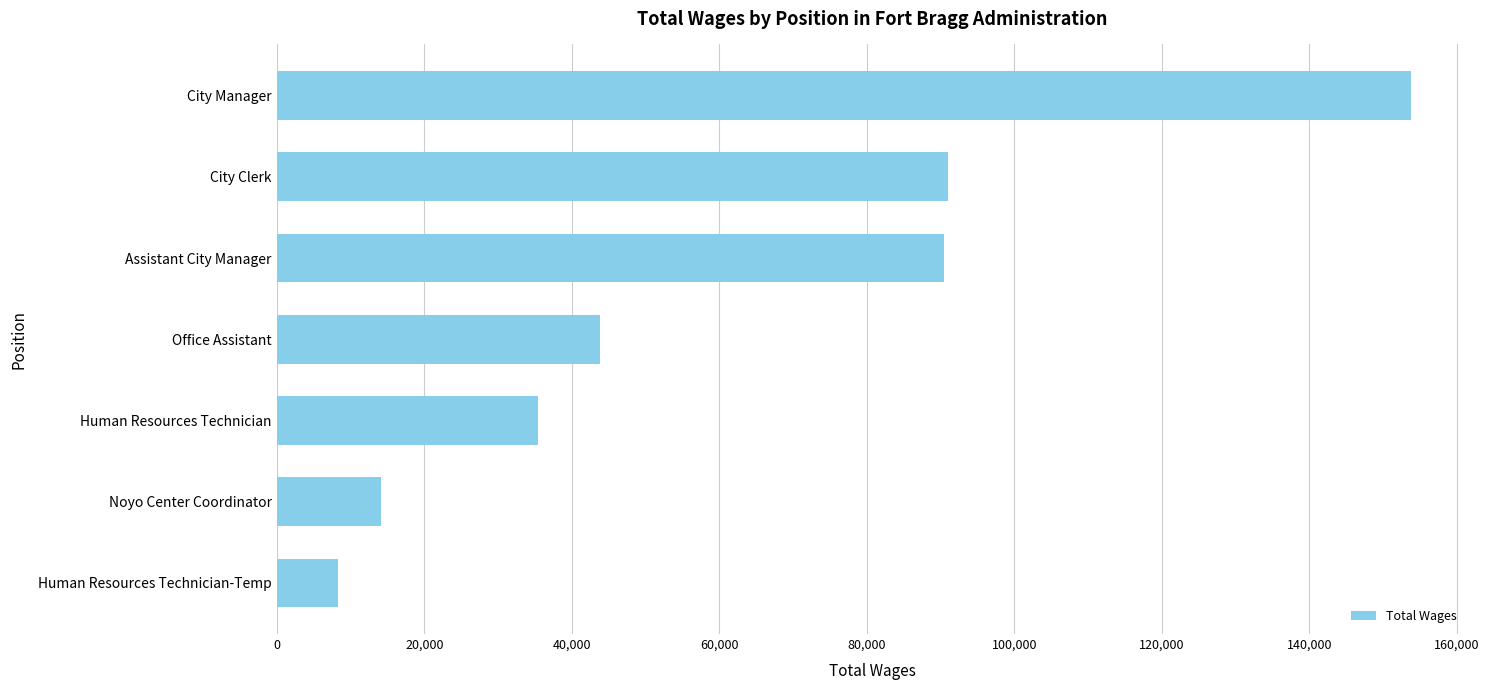

Which has a higher value, Assistant City Manager or Office Assistant?

Assistant City Manager